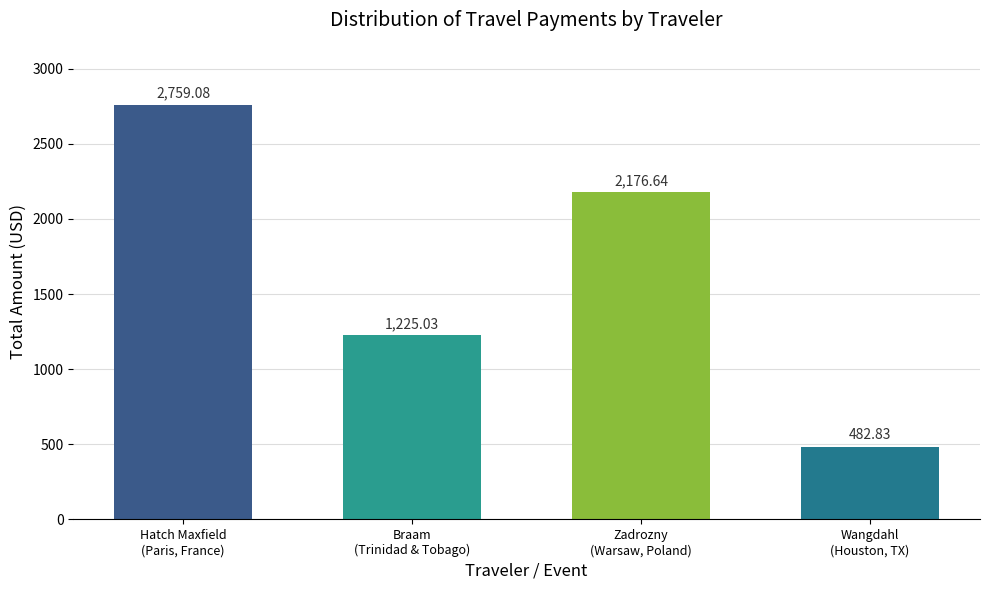

Reading left to right, transcribe all the data shown in this chart.

2759.1	1225.0	2176.6	482.8